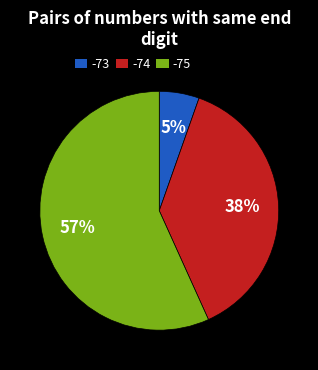

How many slices are in this pie chart?

3